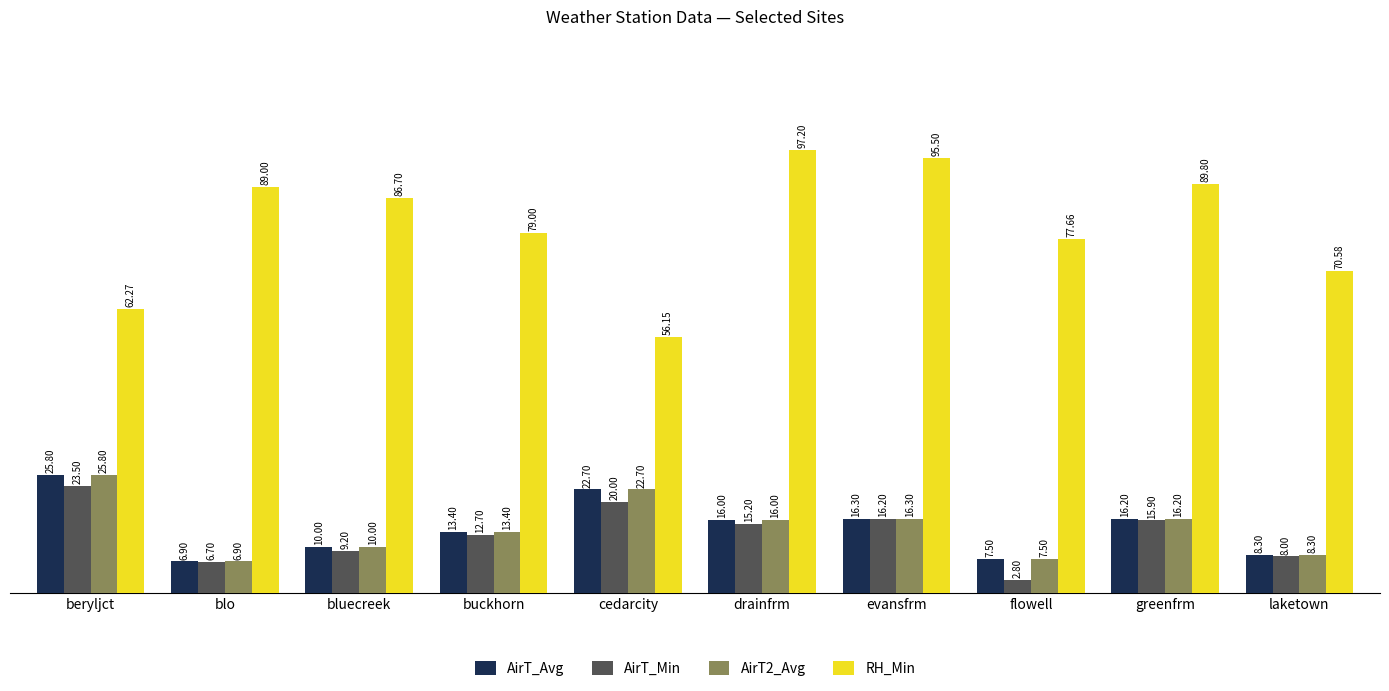

What is the sum of all RH_Min values?

803.9